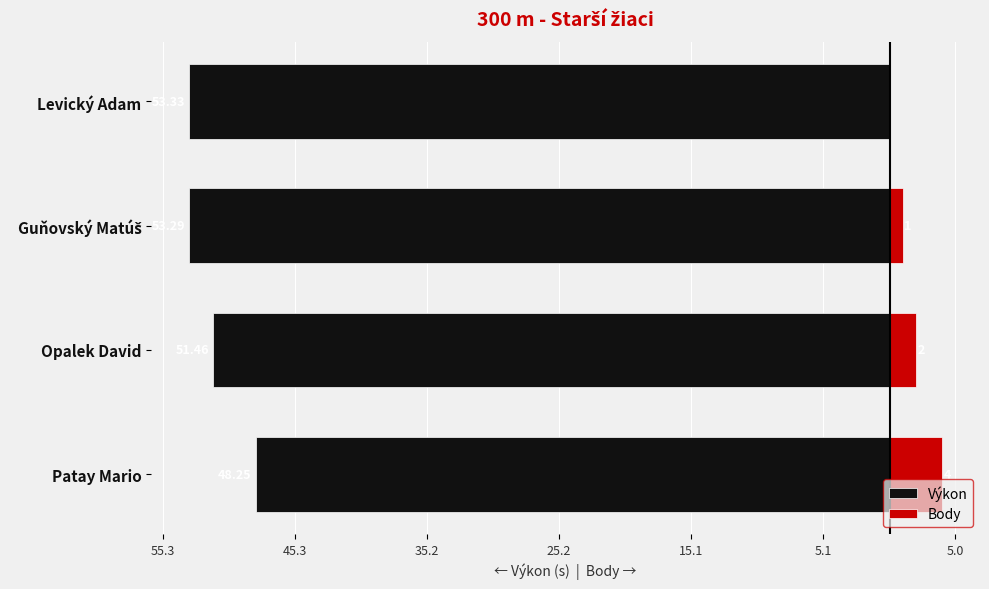

Reading right to left, list all the values displayed in this chart.

Výkon: -53.3	-53.3	-51.5	-48.2
Body: 0.0	1.0	2.0	4.0